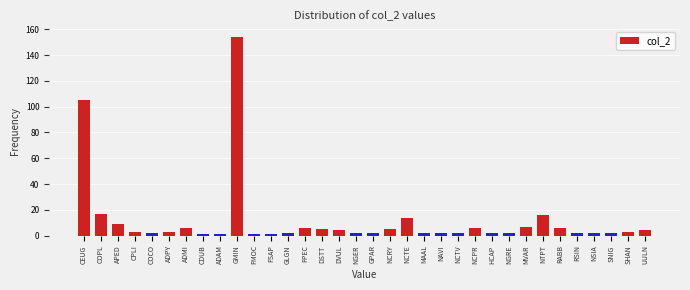

True or false: the data shows 30 at COPL.

False